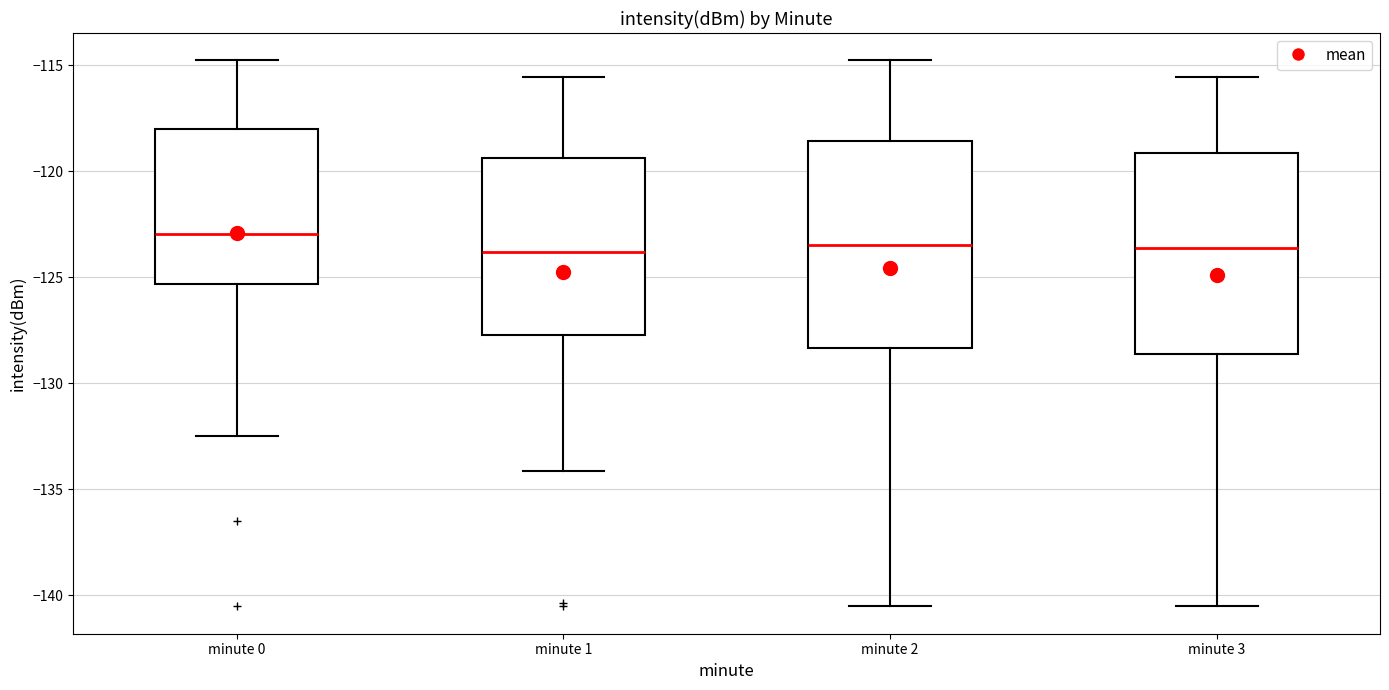

Where is the upper edge of the box for minute 3 on the y-axis? The values are not printed on the chart, so give them approximately, as read against the axis.

-119.0